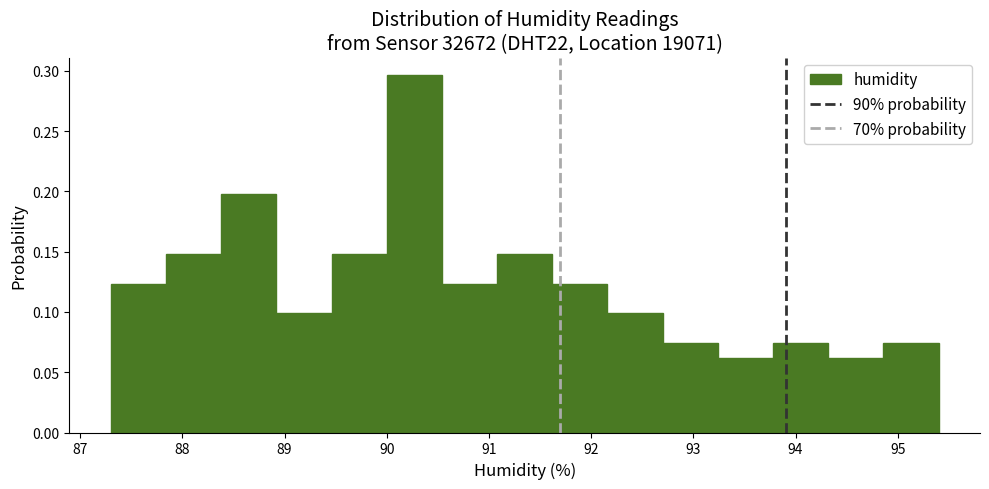

Reading left to right, transcribe this chart: for each bar, give the range it covers on the x-axis and its height. Neither the bar edges nor the heights are printed on the chart, so give them approximately, as read against the axes.

87.30 to 87.84: 0.125
87.84 to 88.38: 0.150
88.38 to 88.92: 0.200
88.92 to 89.46: 0.100
89.46 to 90.00: 0.150
90.00 to 90.54: 0.295
90.54 to 91.08: 0.125
91.08 to 91.62: 0.150
91.62 to 92.16: 0.125
92.16 to 92.70: 0.100
92.70 to 93.24: 0.075
93.24 to 93.78: 0.060
93.78 to 94.32: 0.075
94.32 to 94.86: 0.060
94.86 to 95.40: 0.075